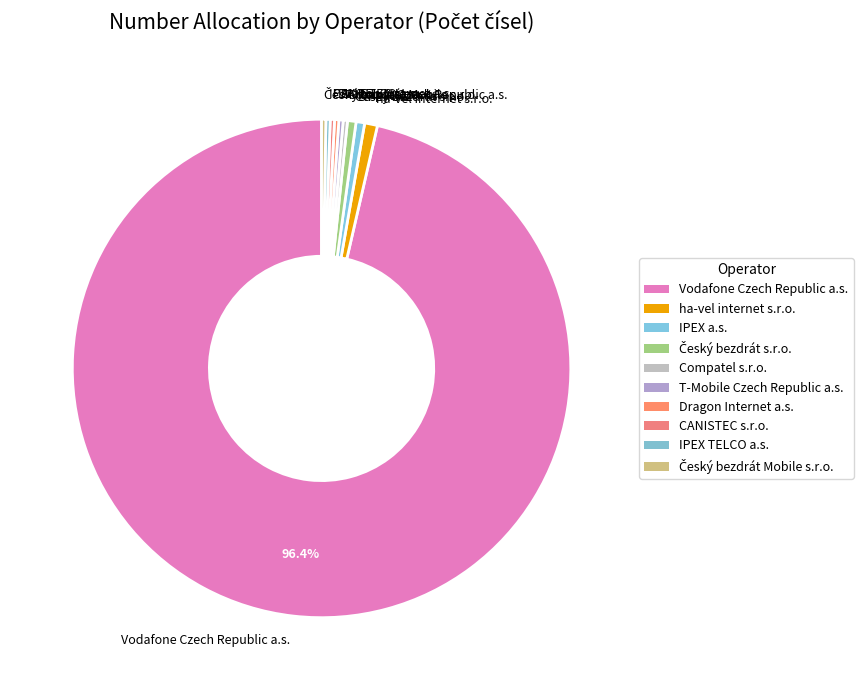

What is the largest slice in the pie chart?

Vodafone Czech Republic a.s.